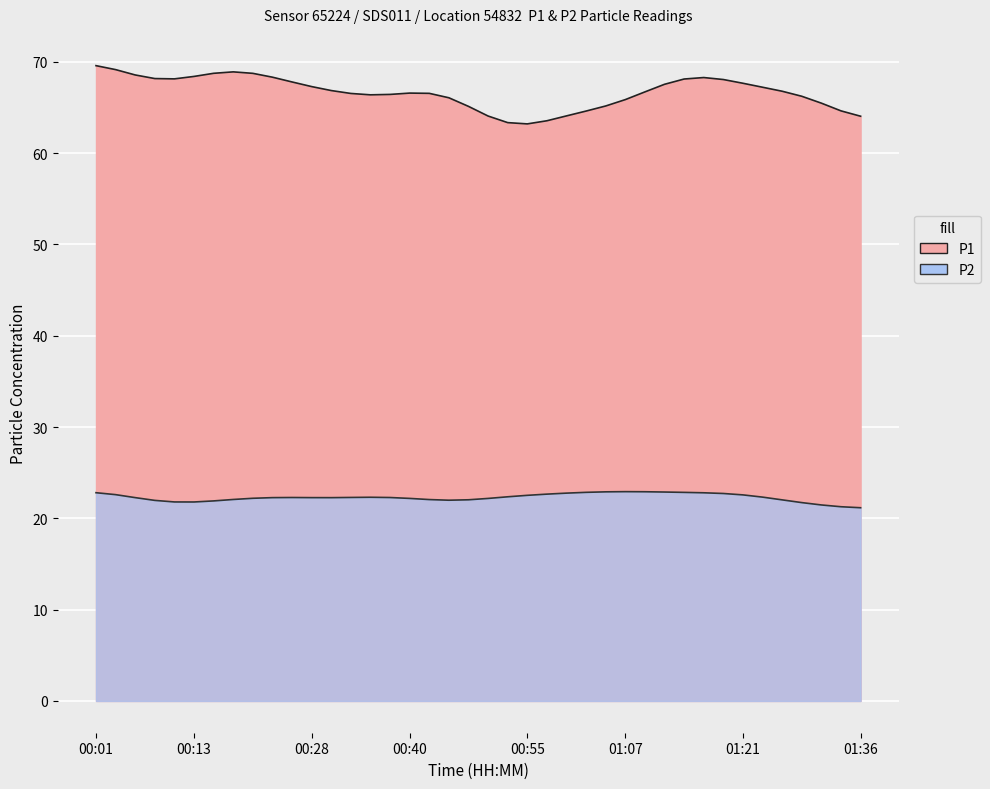

At which label does P1 reach its peak?

00:18